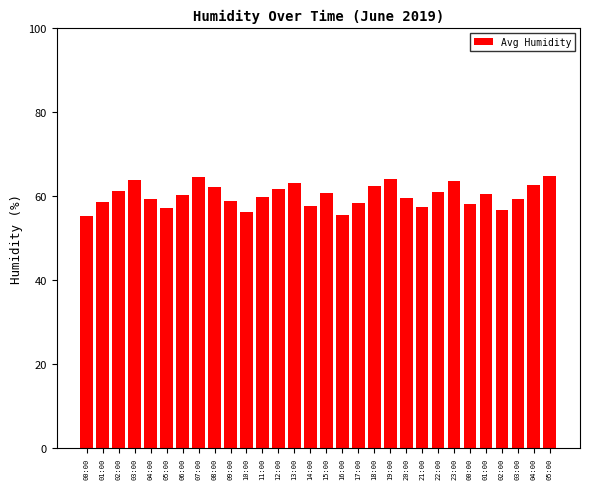

Between 08:00 and 04:00, which is larger?

08:00